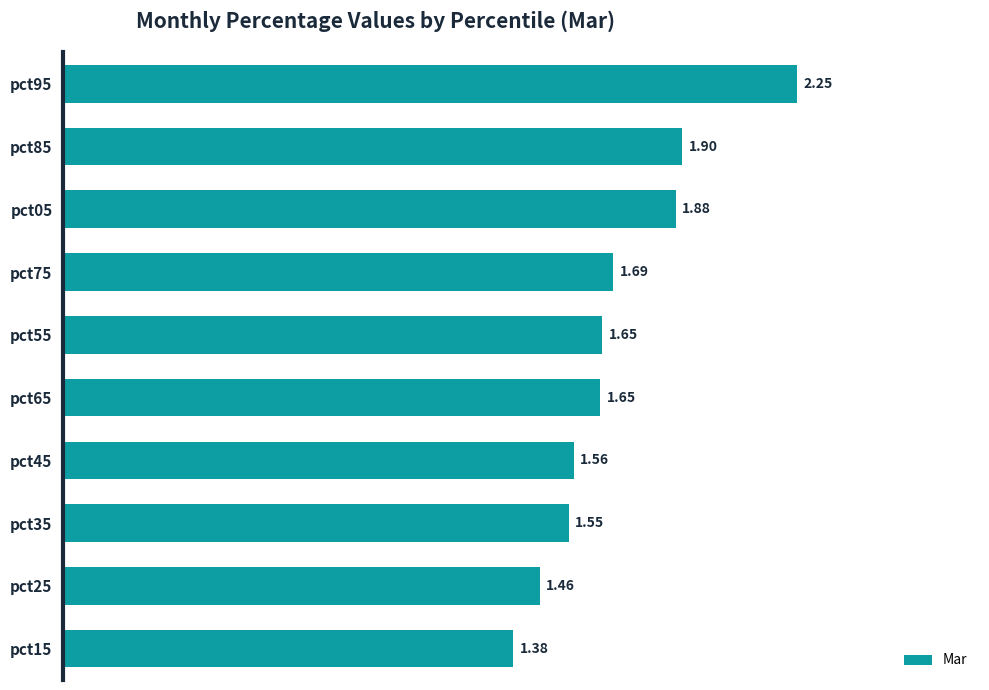

What is the difference between the values at pct95 and pct15?

0.9